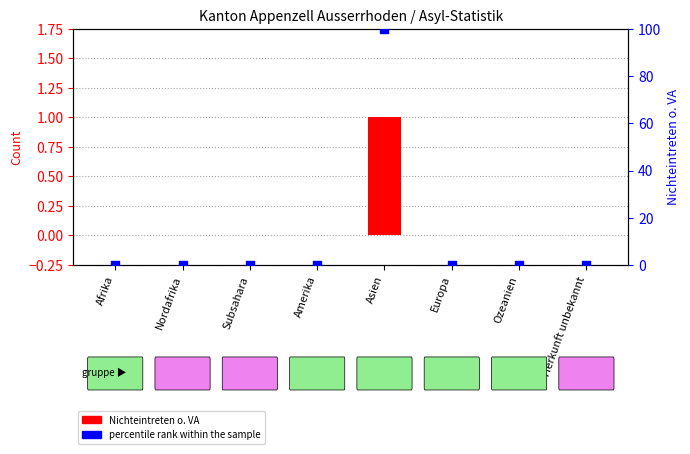

At which category is the sum across all series the highest?

Asien